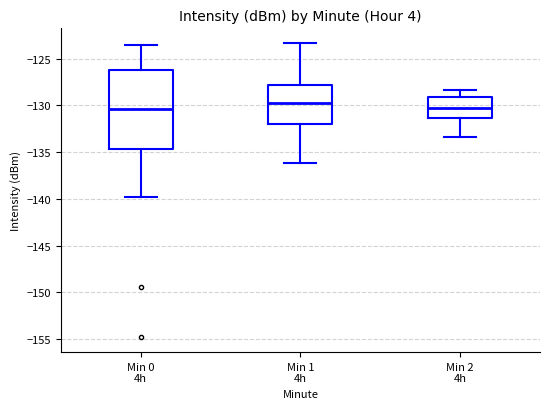

Comparing the boxes themselves (not the whiskers), which one is the tallest?

Min 0 4h